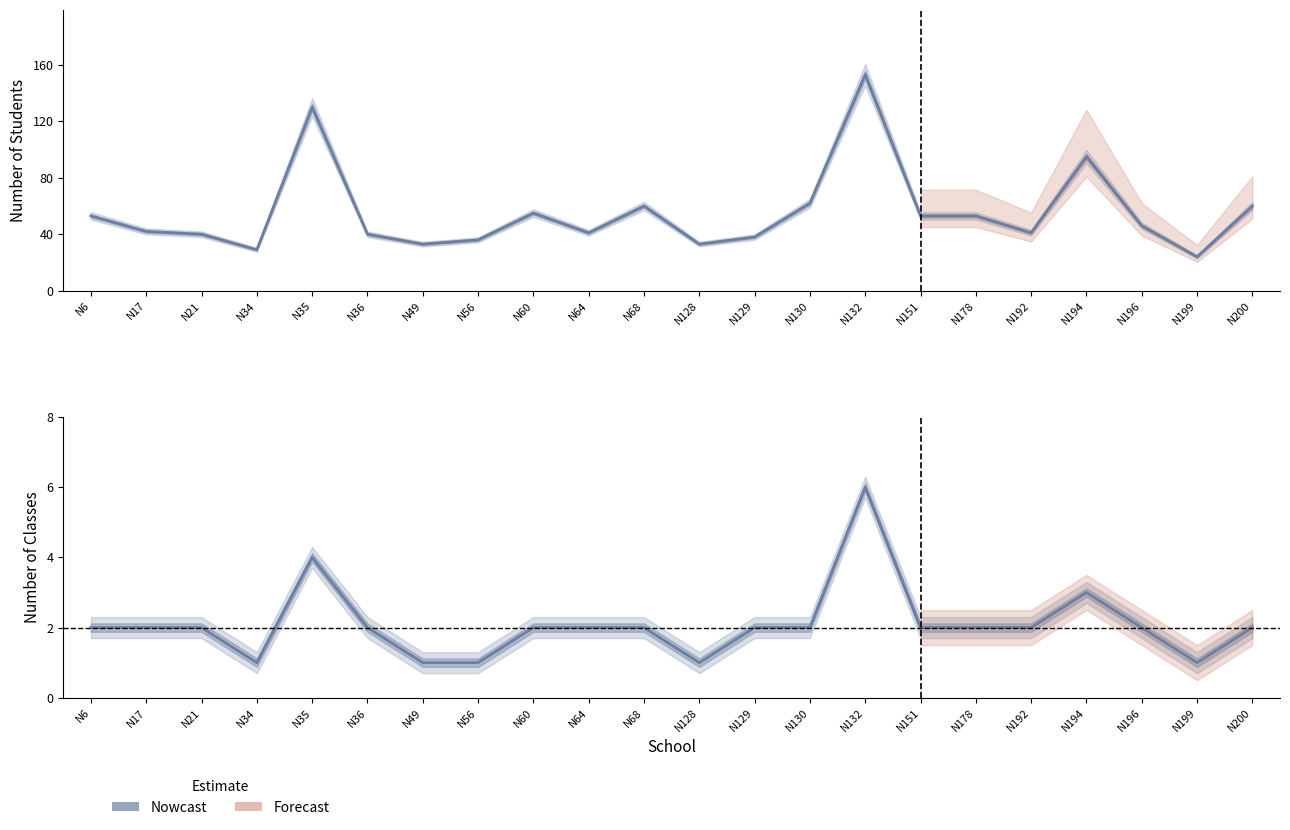

At how many categories does at least one series exceed 124?

2